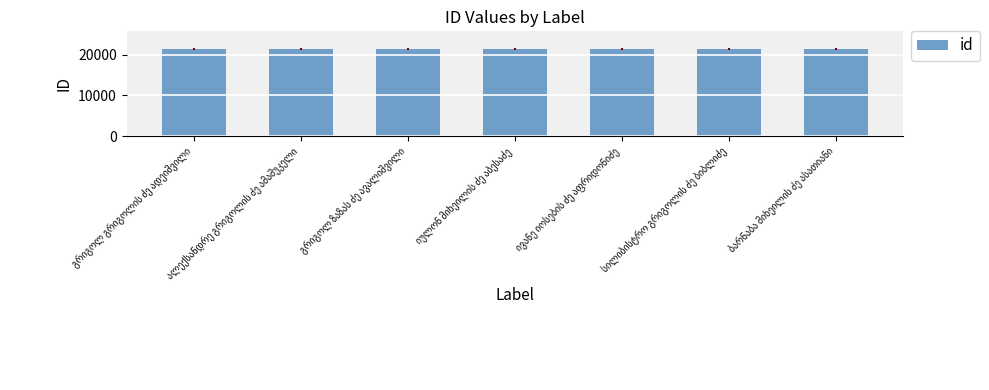

What is the value of the 3rd bar from the left?

21420